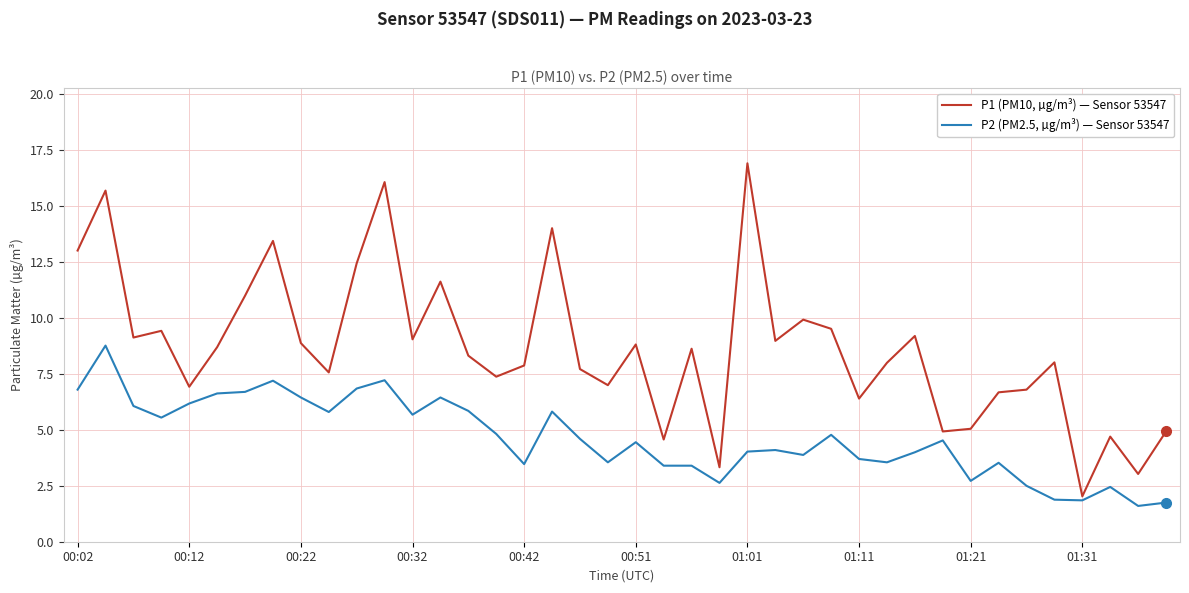

True or false: P1 (PM10, µg/m³) — Sensor 53547 and P2 (PM2.5, µg/m³) — Sensor 53547 intersect in this chart.

False